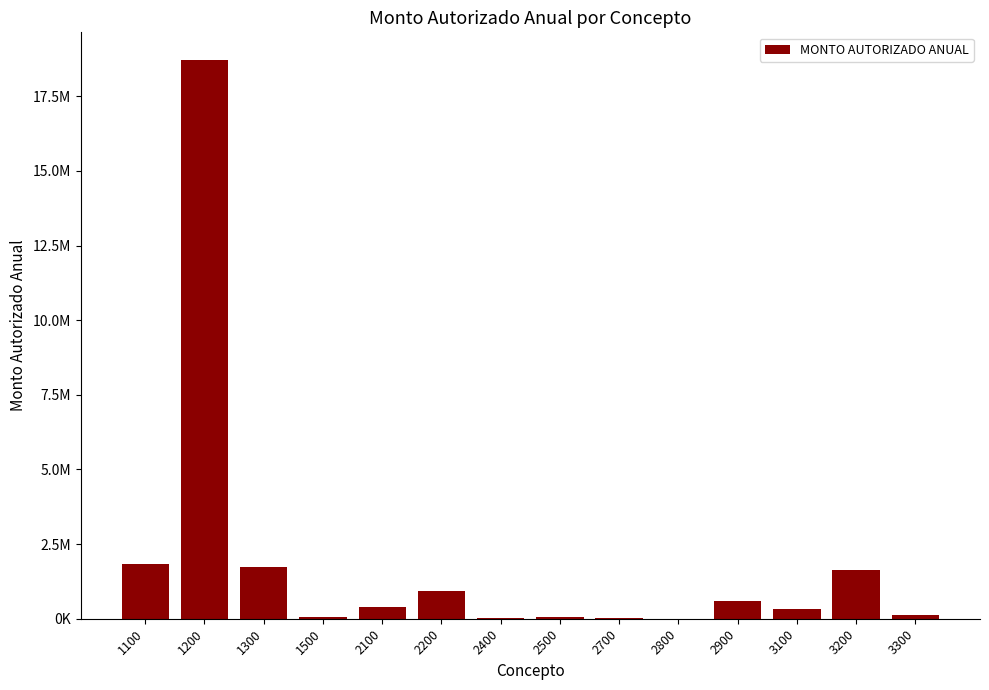

Which label corresponds to the smallest value in the chart?

2800